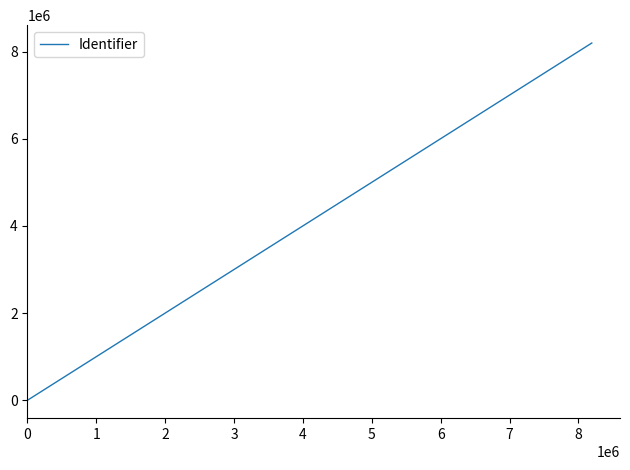

True or false: there are more than 2 points higher than both neighbors.

False